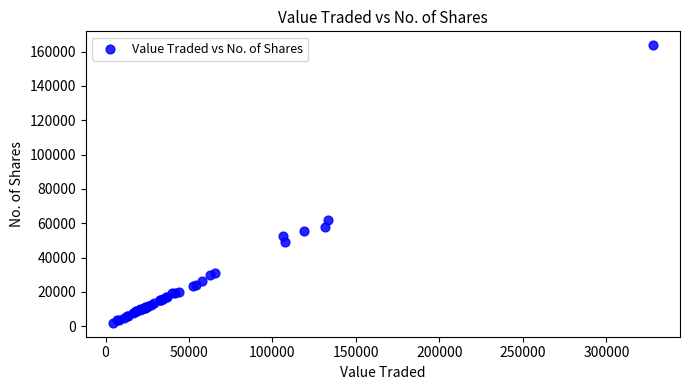

What Y value in the scatter plot is closest to 82862?

61730